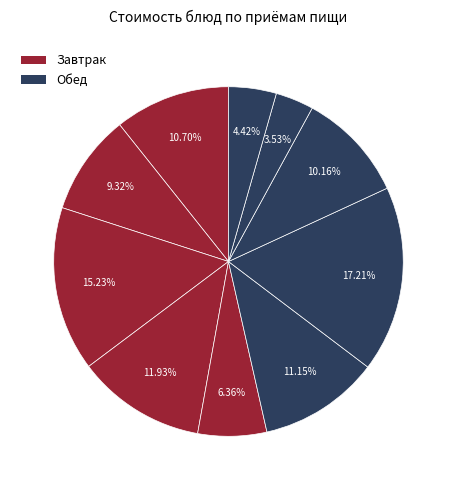

Count the number of slices in the pie.

10